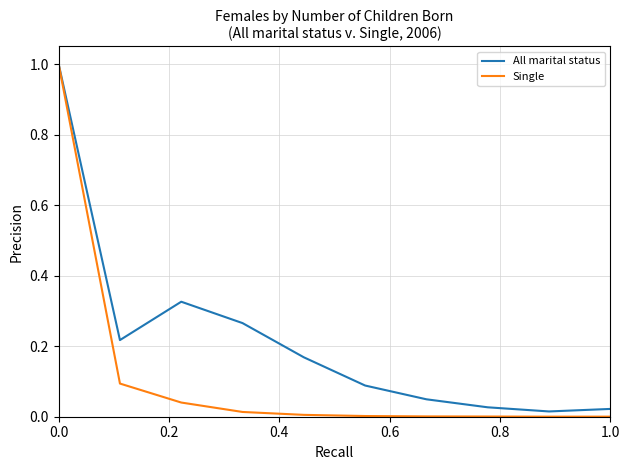

Rank the series by their average value, from lowest to highest.

Single, All marital status